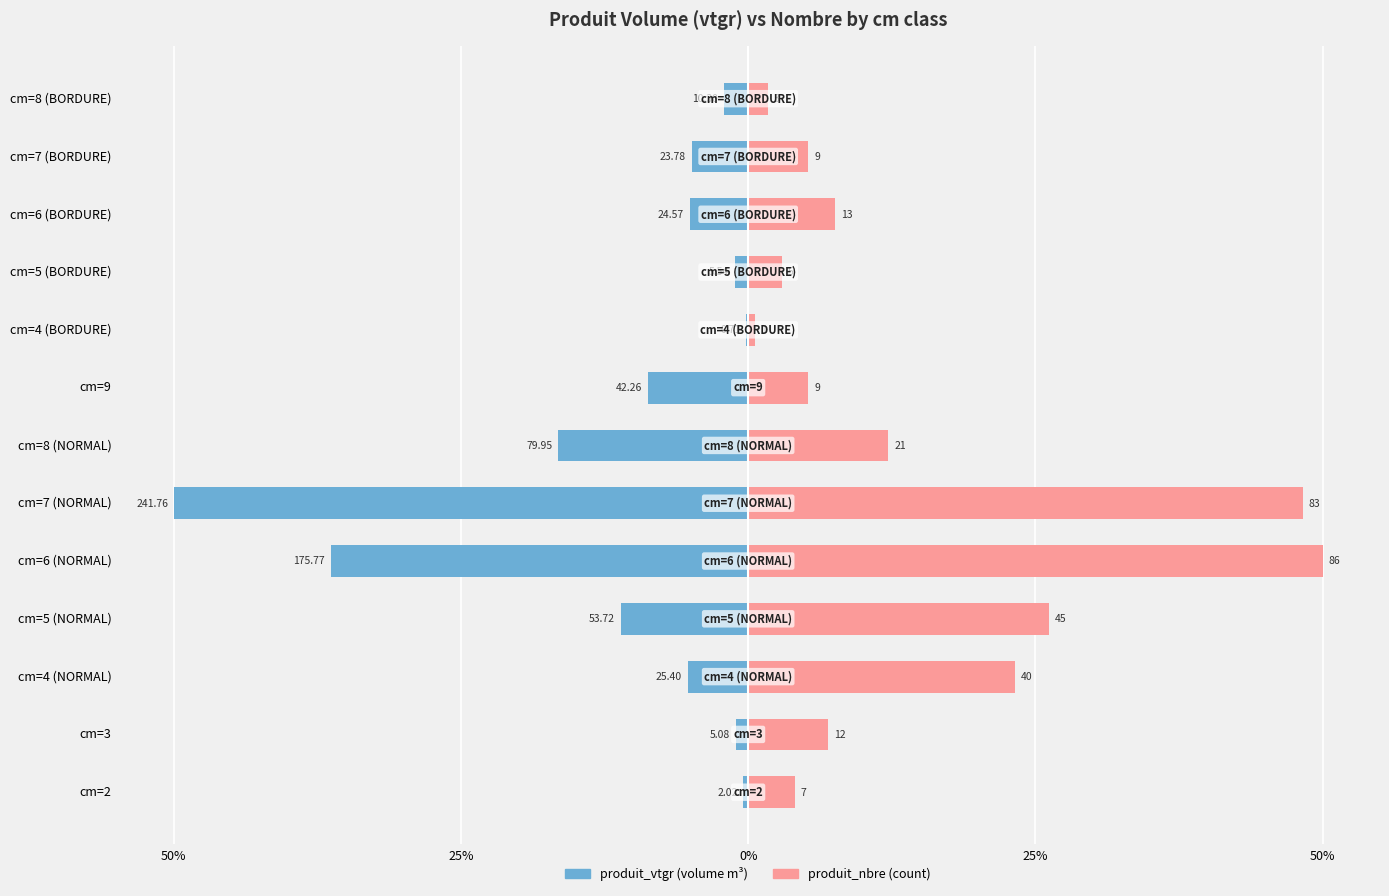

What is the average value of the produit_vtgr series?

-11.0